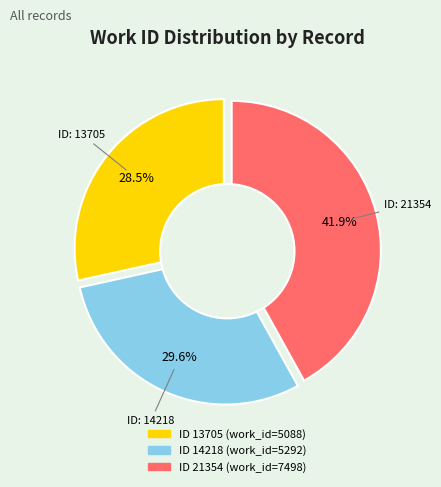

Is there a majority slice in this chart?

No